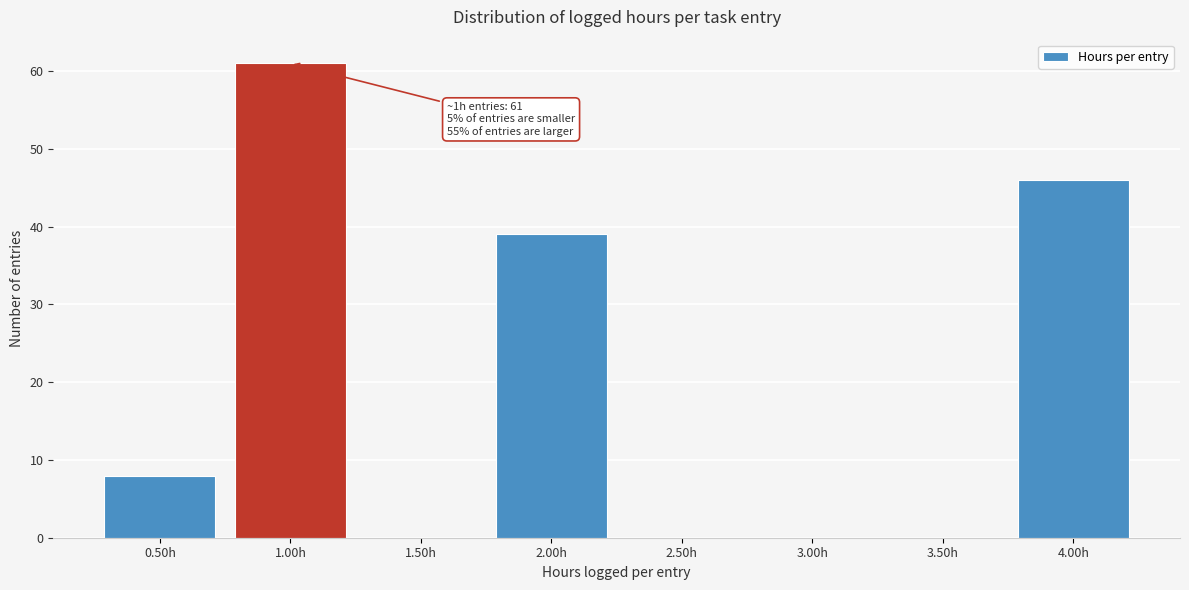

Which range on the x-axis has the tallest bar?

0.75 to 1.25